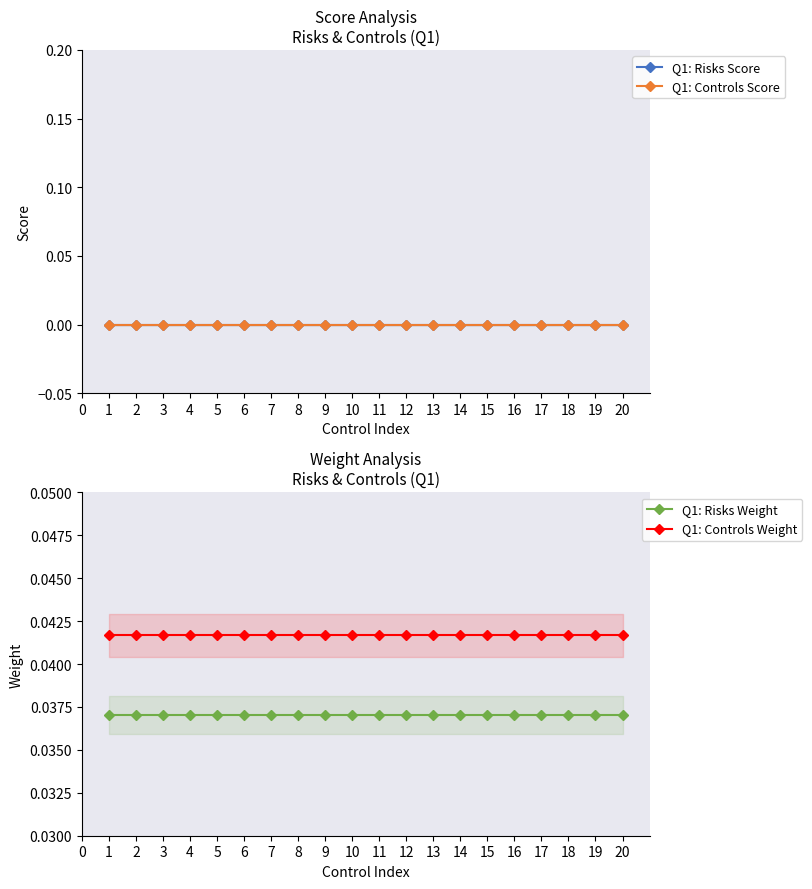

Is it true that Q1: Risks Weight equals 0.1 at 14?

False